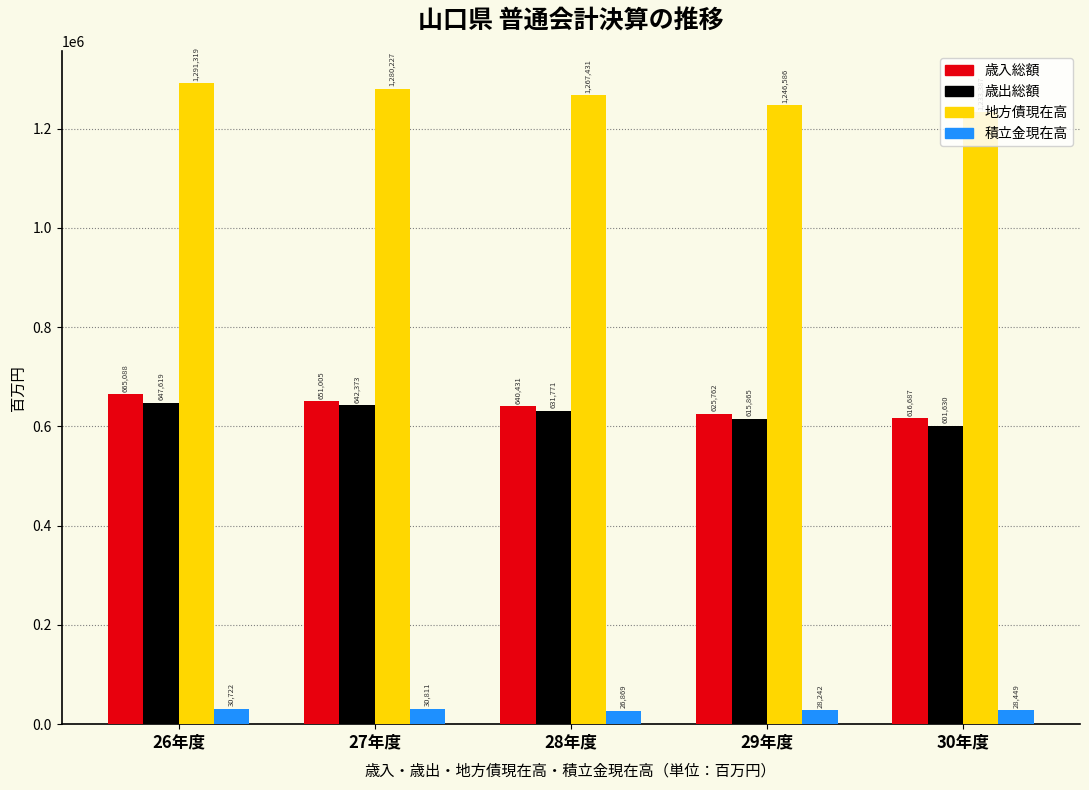

What is the difference between the maximum and minimum values in the 歳入総額 series?

48401